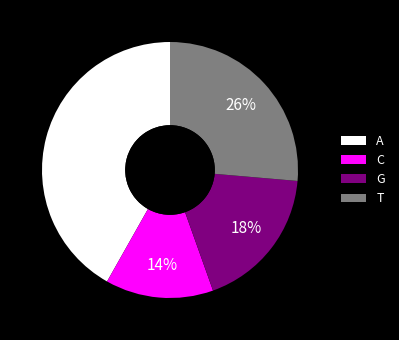

To the nearest percent, what percentage of the pie is C?

14%